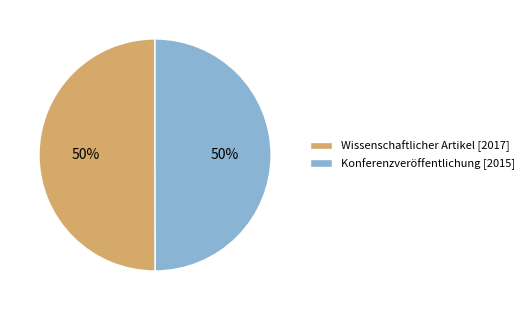

To the nearest percent, what is the average slice percentage?

50%